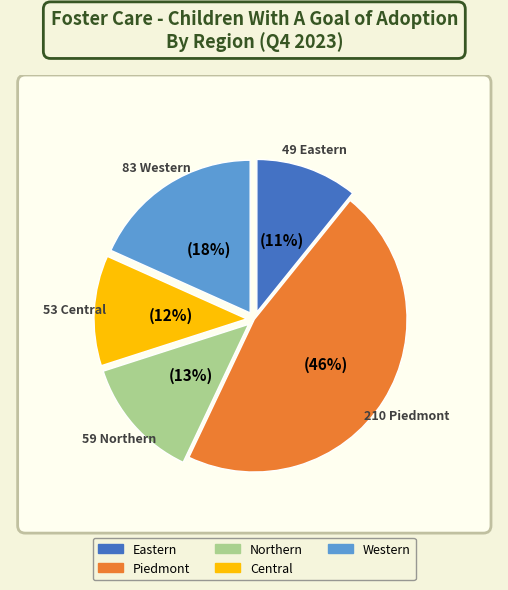

How many slices are in this pie chart?

5